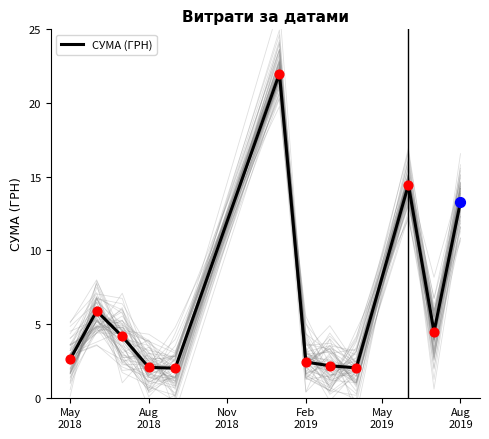

What is the minimum value for СУМА (ГРН)?

2.0